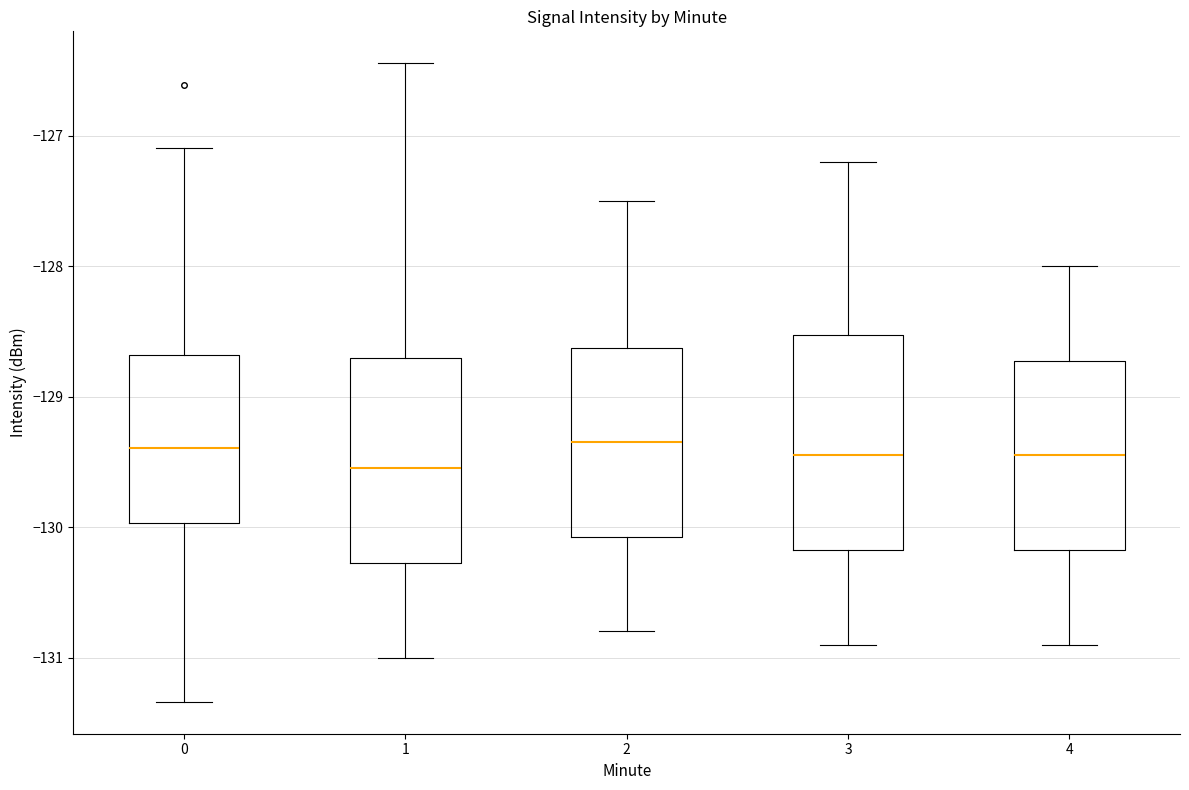

Reading left to right, transcribe this box plot: for each box, give where its median line is, the range the box spans, and where its two whiskers end, as read against the y-axis. The values are not printed on the chart, so give them approximately, as read against the axis.

0: median -129.4, box -130.0 to -128.7, whiskers -131.3 to -127.1
1: median -129.5, box -130.3 to -128.7, whiskers -131.0 to -126.4
2: median -129.3, box -130.1 to -128.6, whiskers -130.8 to -127.5
3: median -129.4, box -130.2 to -128.5, whiskers -130.9 to -127.2
4: median -129.4, box -130.2 to -128.7, whiskers -130.9 to -128.0